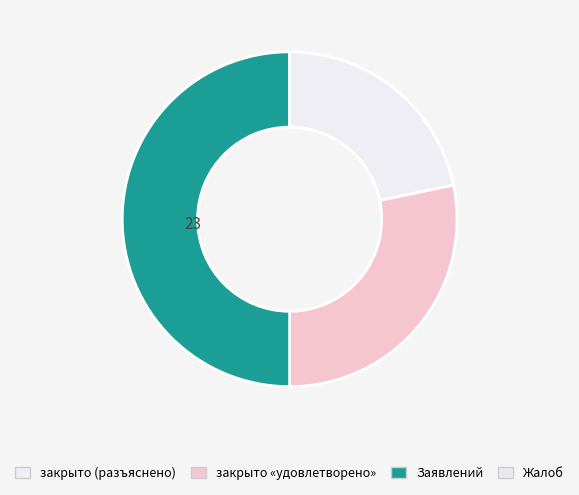

Is it true that закрыто «удовлетворено» is 28% of the pie?

True